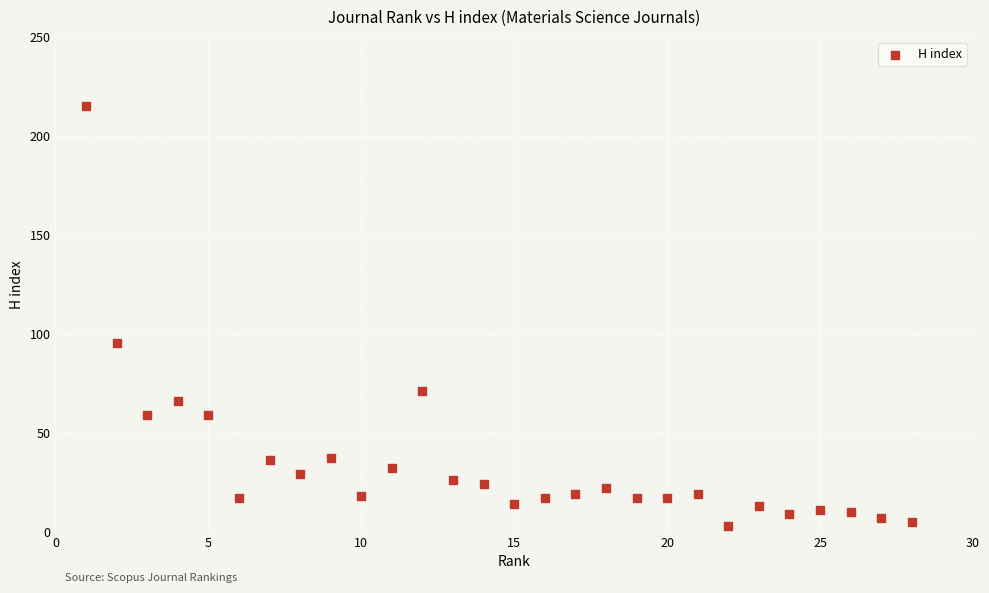

What is the range of X values (max minus min)?

27